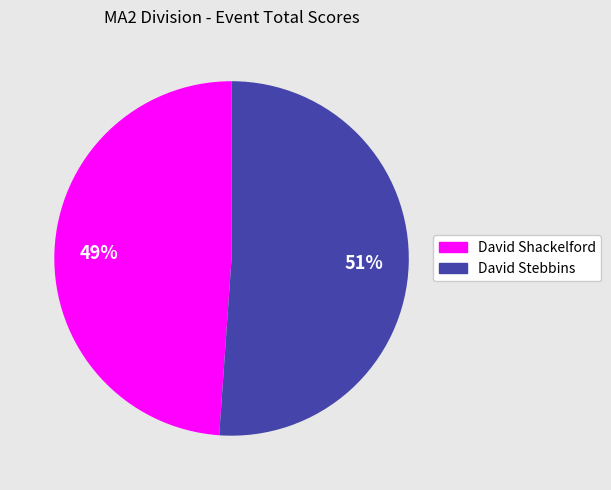

To the nearest percent, what is the difference between the David Shackelford and David Stebbins slice percentages?

2%